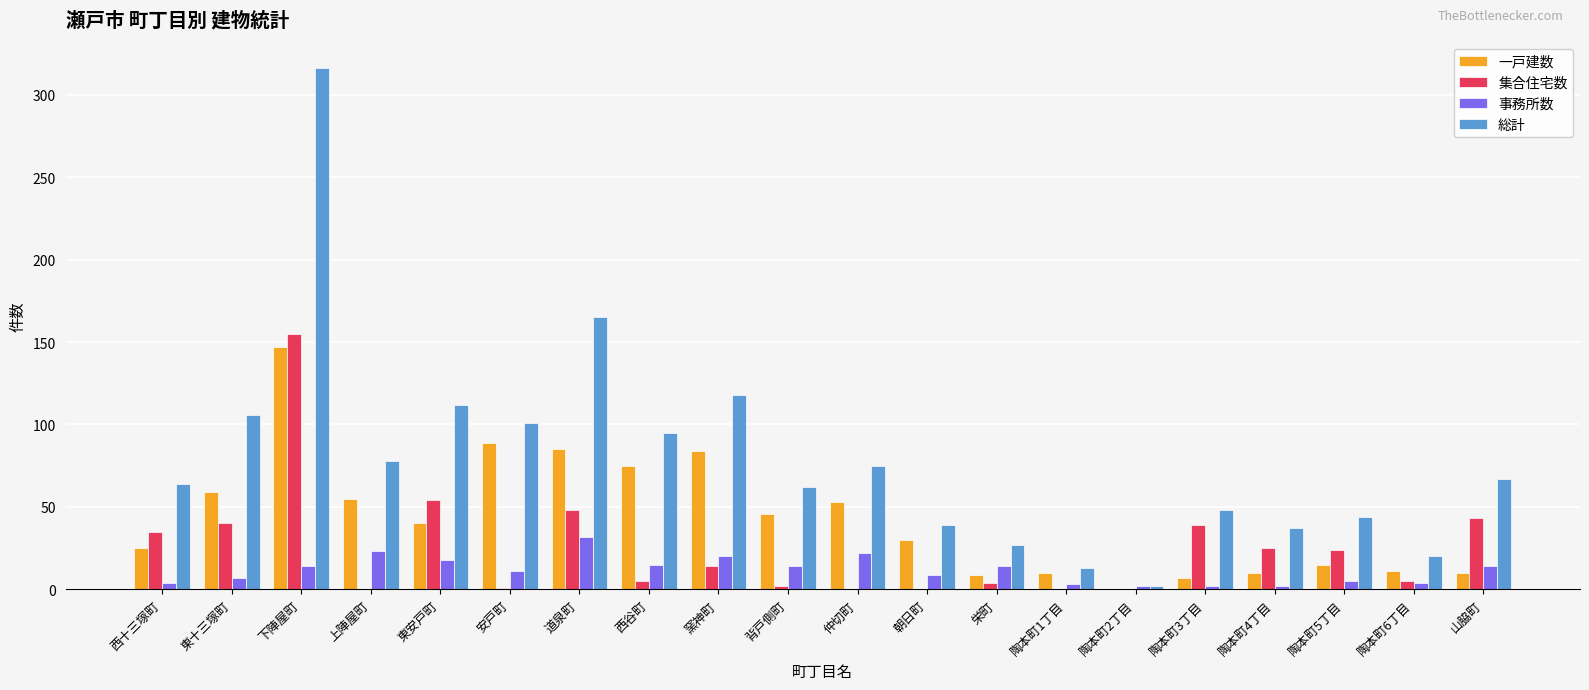

Where is 集合住宅数 nearest to the value 77?

東安戸町